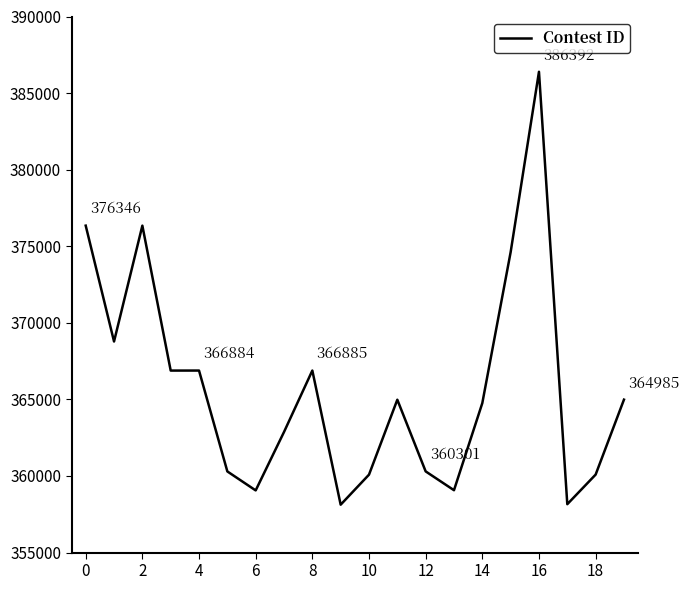

What is the difference between the maximum and minimum values?

28265